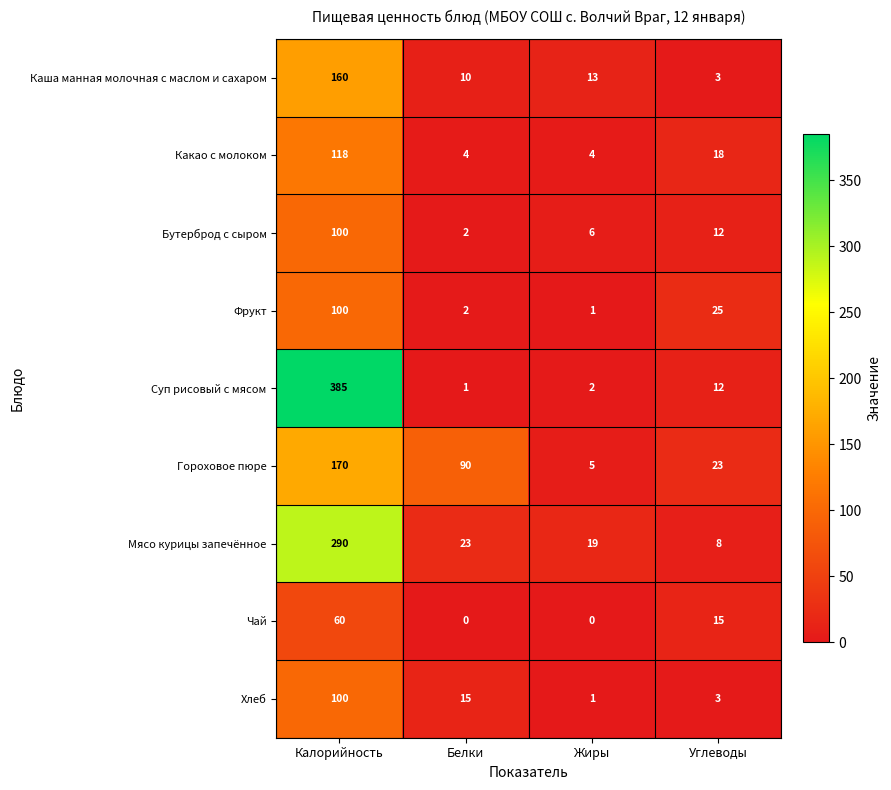

What is the average value of the Бутерброд с сыром series?

30